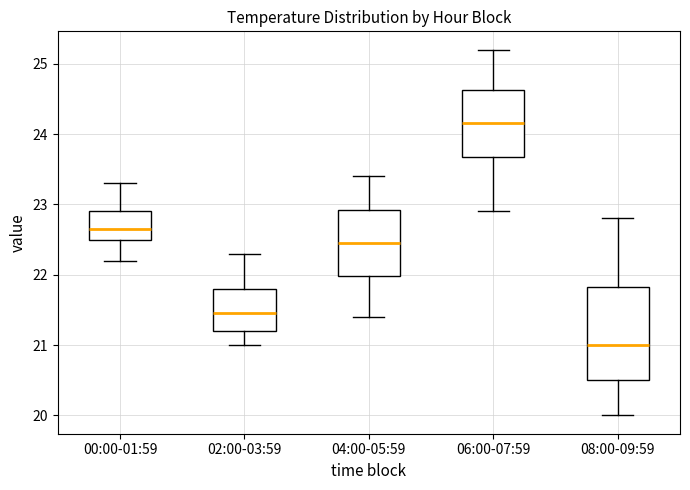

Which box has the highest median line?

06:00-07:59